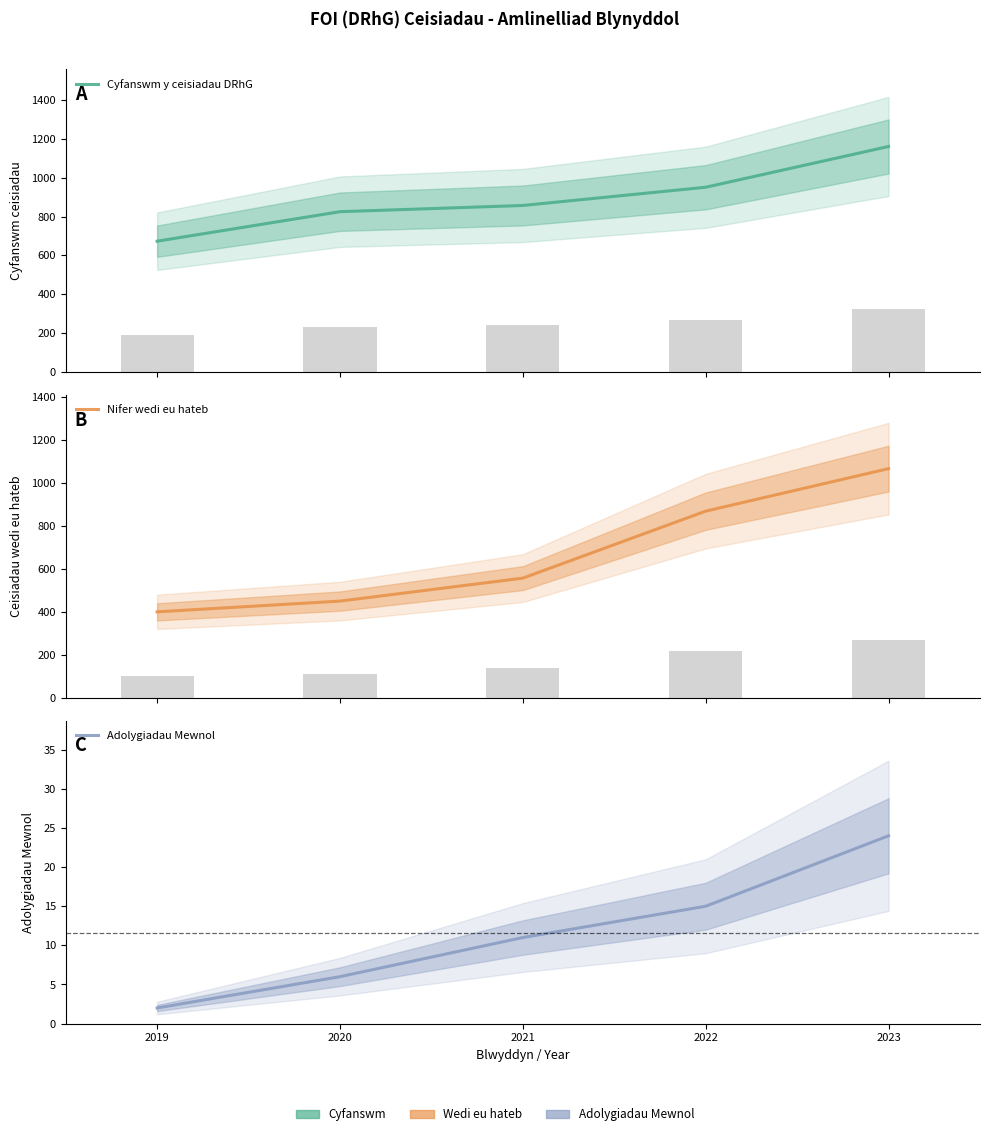

Reading right to left, list all the values displayed in this chart.

Cyfanswm y ceisiadau DRhG: 1161	951	857	825	673
Nifer wedi eu hateb: 1067	869	557	450	400
Adolygiadau Mewnol: 24	15	11	6	2